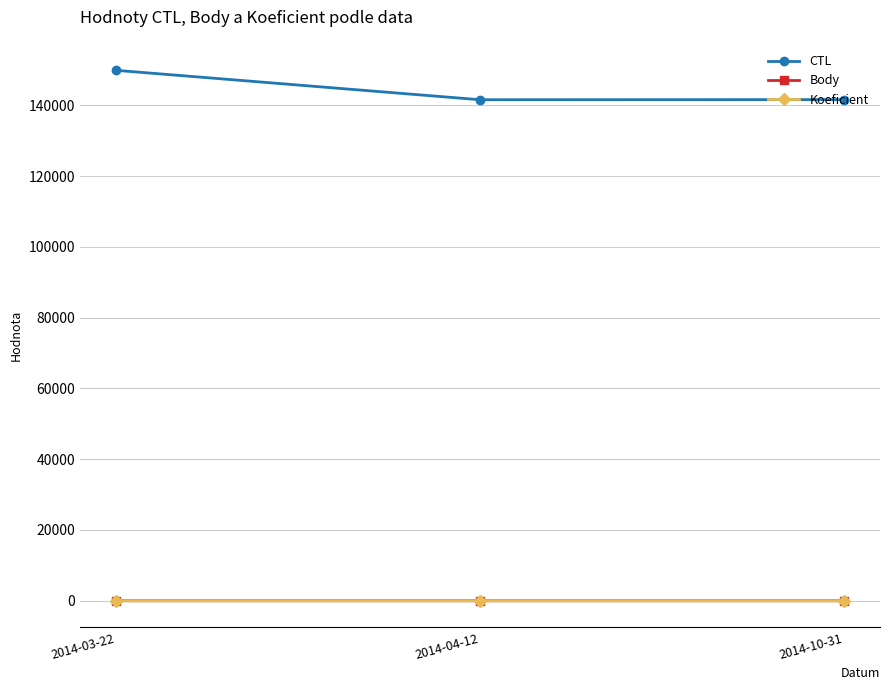

What is the total value across all series at 2014-10-31?

141634.5